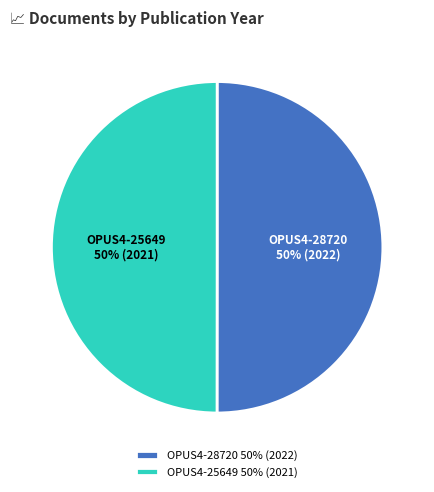

What is the ratio of the value at OPUS4-28720 50% (2022) to the value at OPUS4-25649 50% (2021)?

1.0